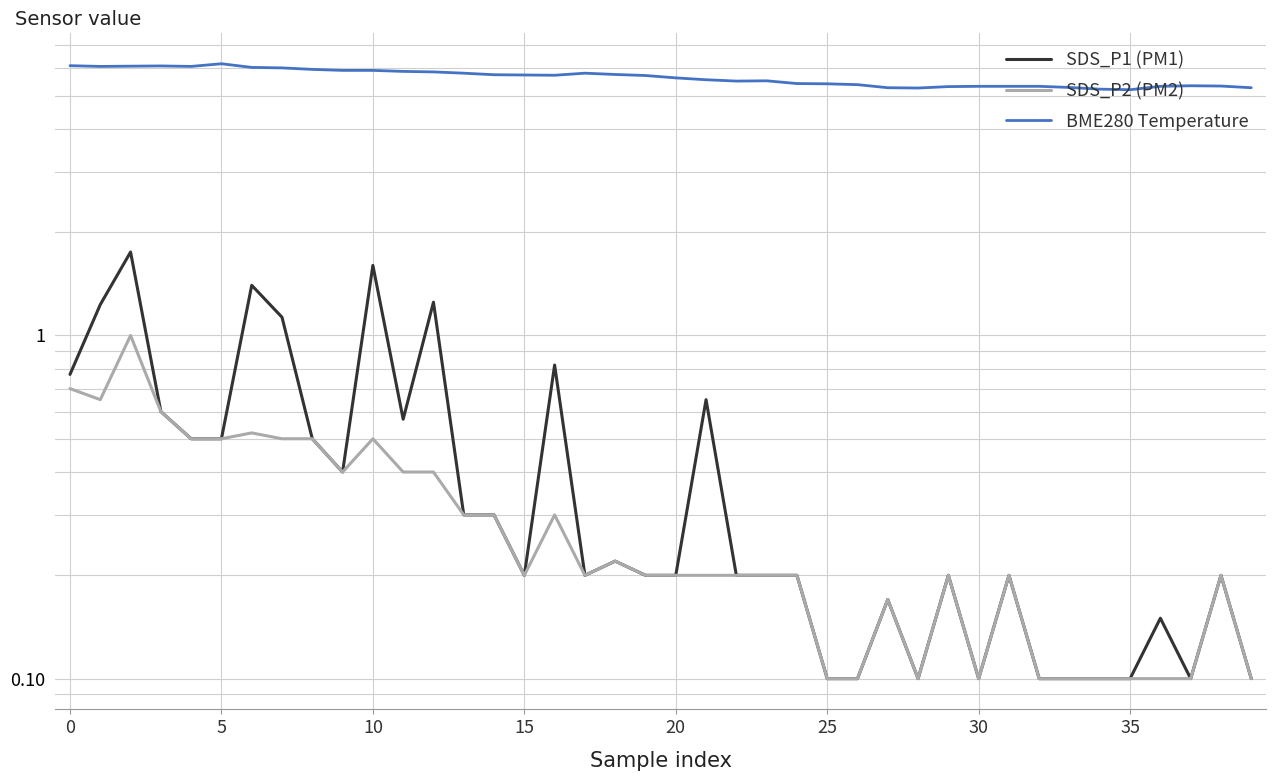

True or false: SDS_P2 (PM2) and SDS_P1 (PM1) cross at least once.

False